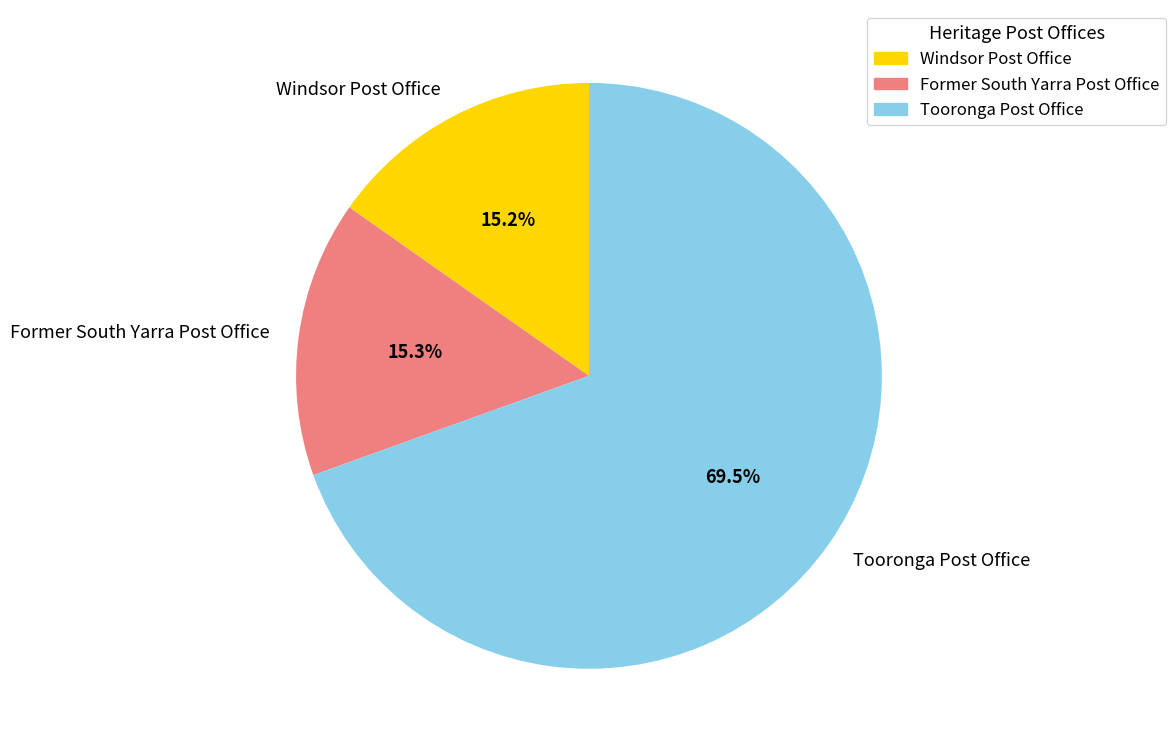

Which slice is the largest?

Tooronga Post Office